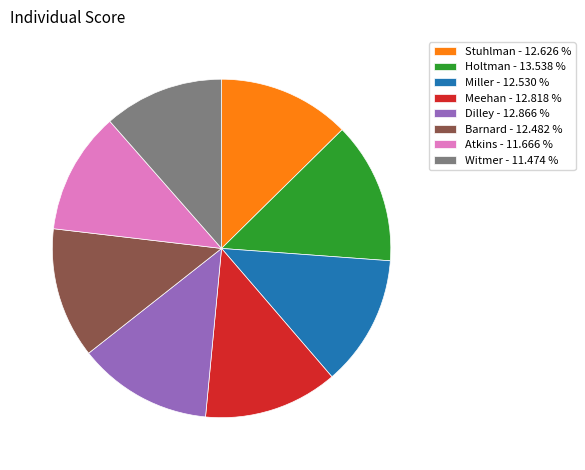

Which has a higher value, Stuhlman - 12.626 % or Witmer - 11.474 %?

Stuhlman - 12.626 %